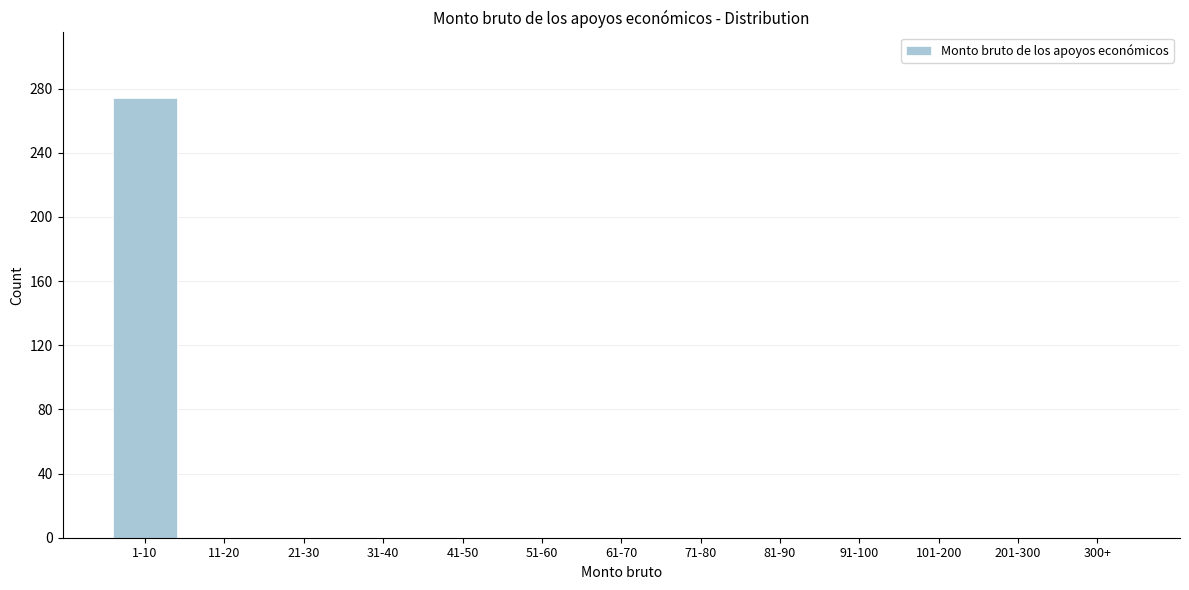

Reading left to right, list all the values displayed in this chart.

1-10=274	11-20=0	21-30=0	31-40=0	41-50=0	51-60=0	61-70=0	71-80=0	81-90=0	91-100=0	101-200=0	201-300=0	300+=0